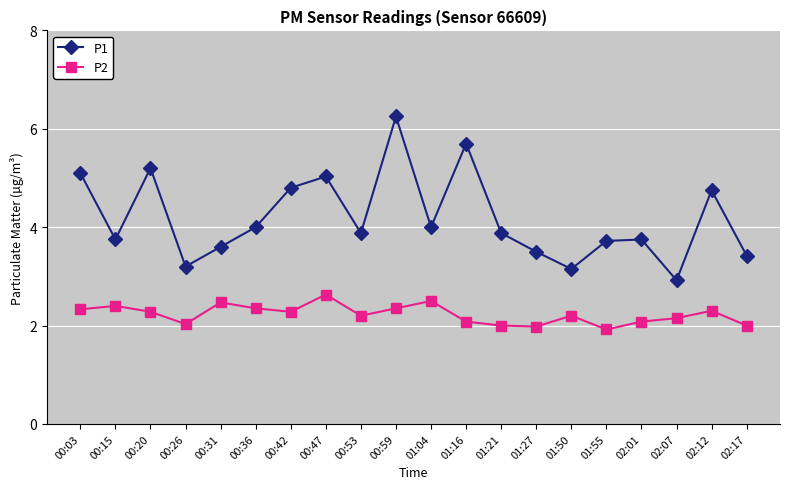

Rank the series at 01:27 from lowest to highest value.

P2, P1